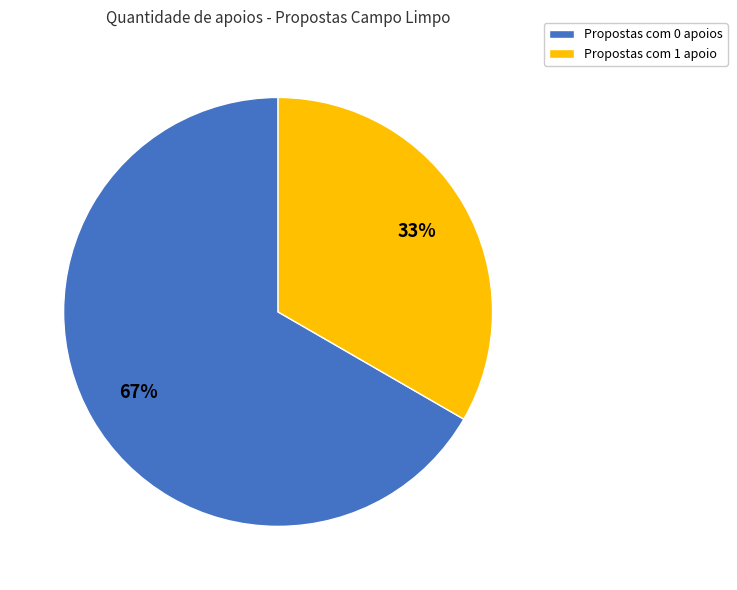

Is the sum of Propostas com 1 apoio and Propostas com 0 apoios greater than half?

Yes